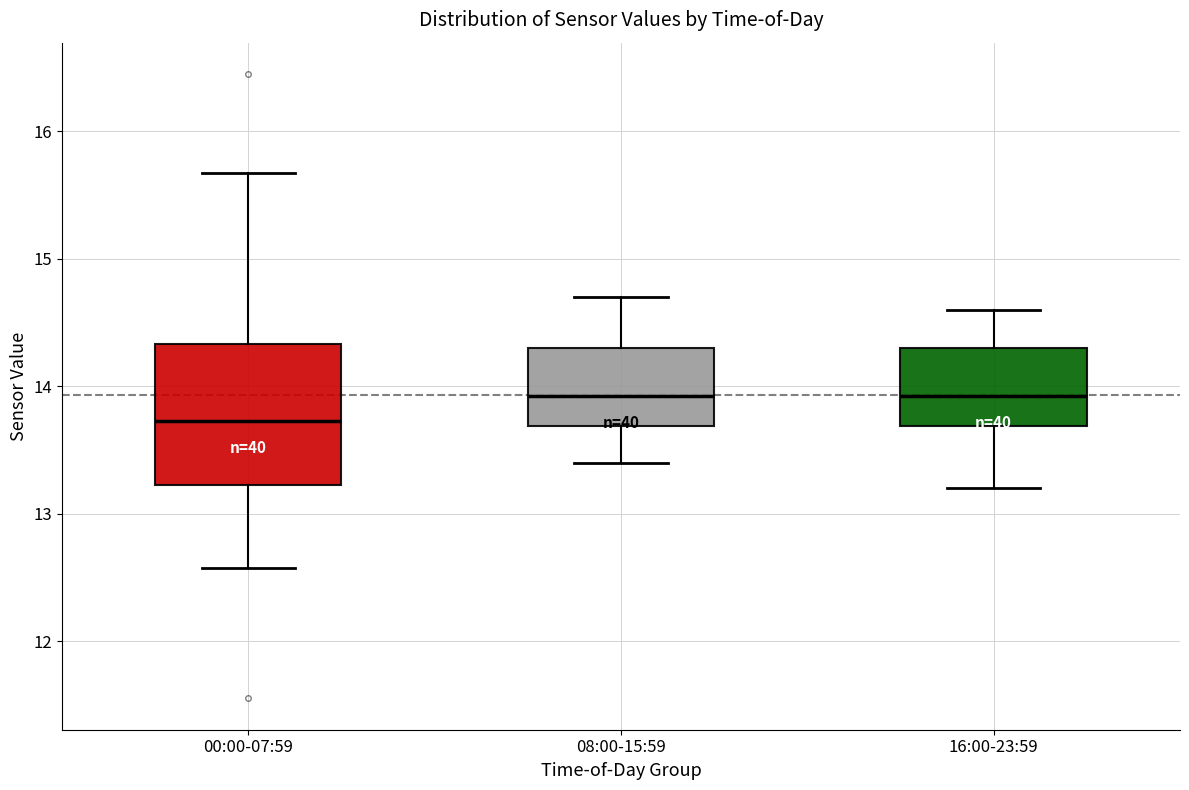

Reading left to right, read every box against the y-axis: the position of its median line, the range the box covers, and the ends of its whiskers. The values are not printed on the chart, so give them approximately, as read against the axis.

00:00-07:59: median 13.7, box 13.2 to 14.3, whiskers 12.6 to 15.7
08:00-15:59: median 13.9, box 13.7 to 14.3, whiskers 13.4 to 14.7
16:00-23:59: median 13.9, box 13.7 to 14.3, whiskers 13.2 to 14.6